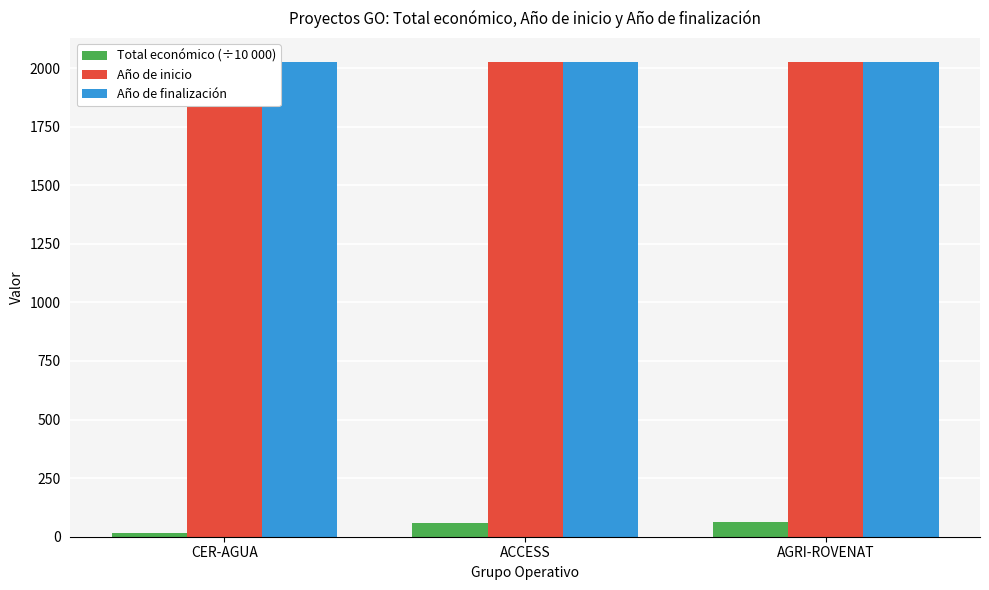

At which label is Total económico (÷10 000) closest to 38?

ACCESS